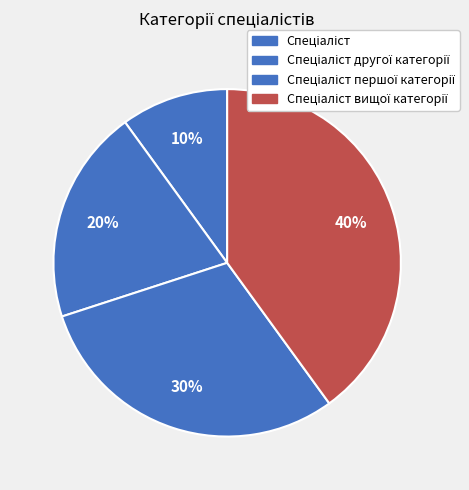

How many segments does this pie chart have?

4